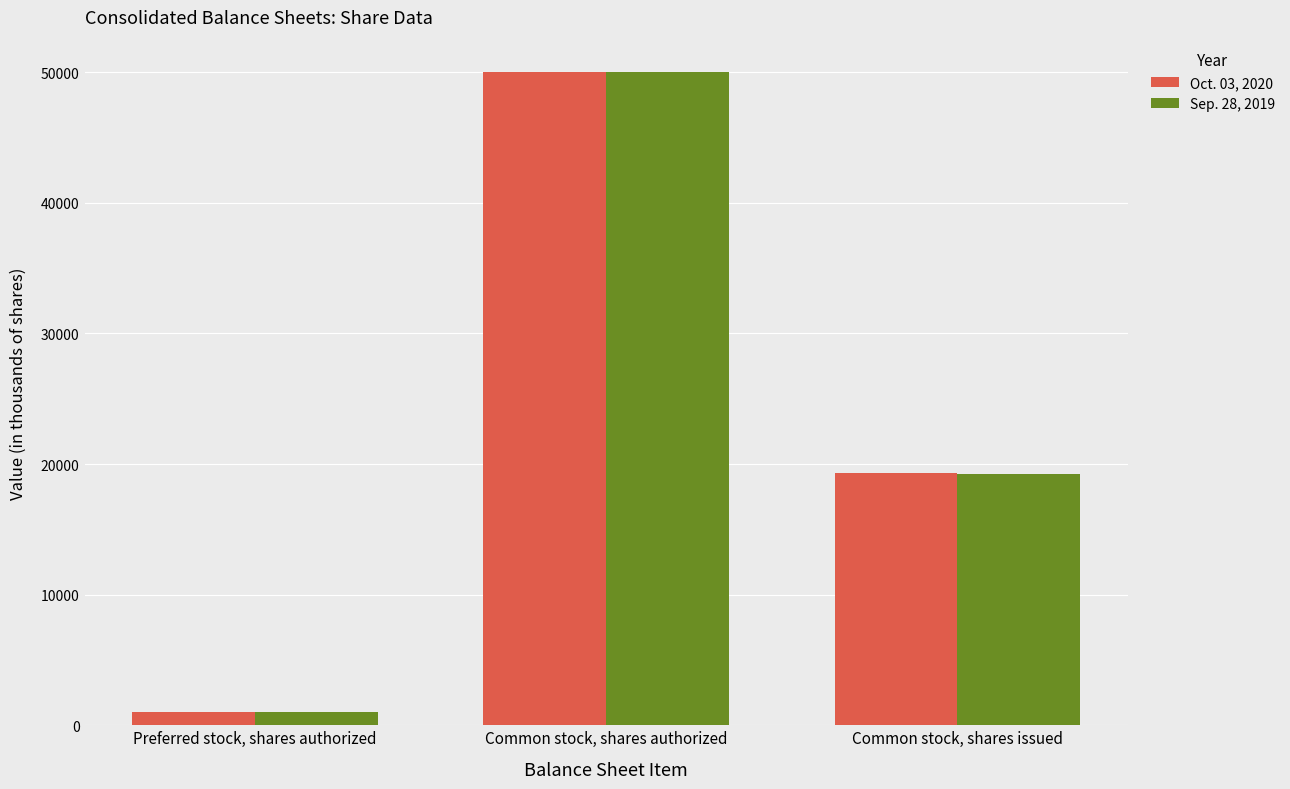

At which category is the sum across all series the highest?

Common stock, shares authorized